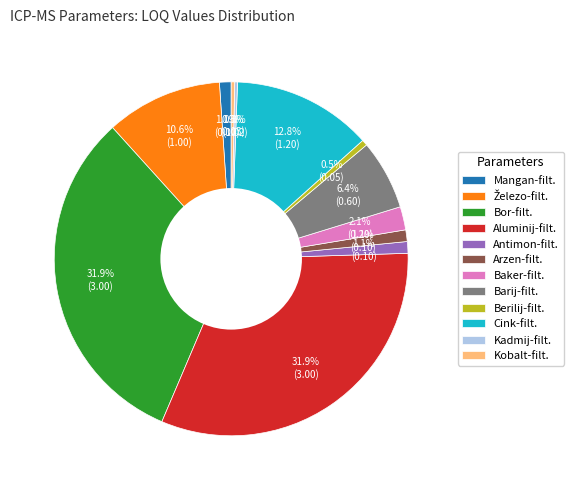

Is there any slice that represents more than half of the pie?

No